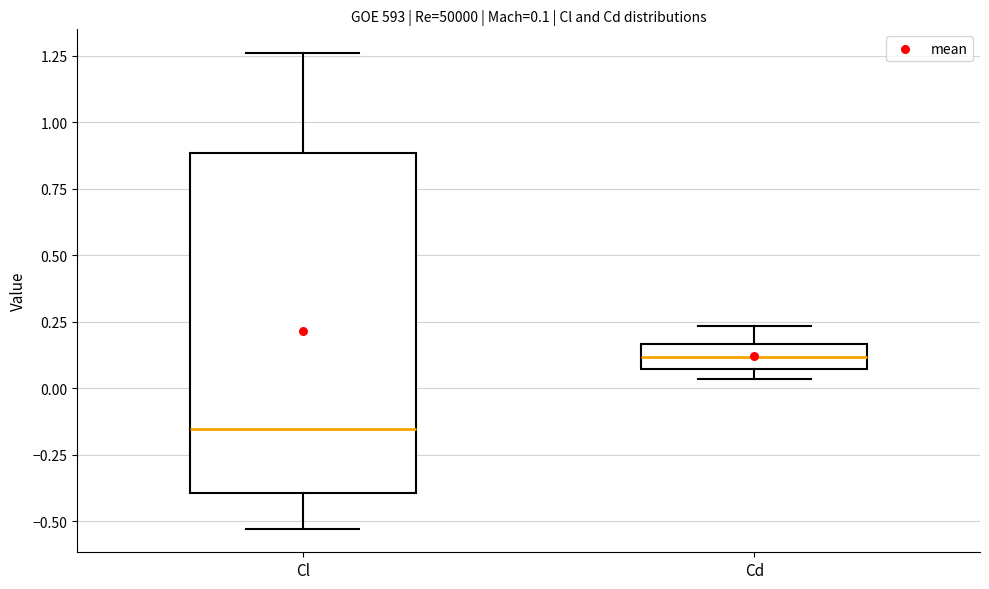

Which box is the tallest, from its lower edge to its upper edge?

Cl